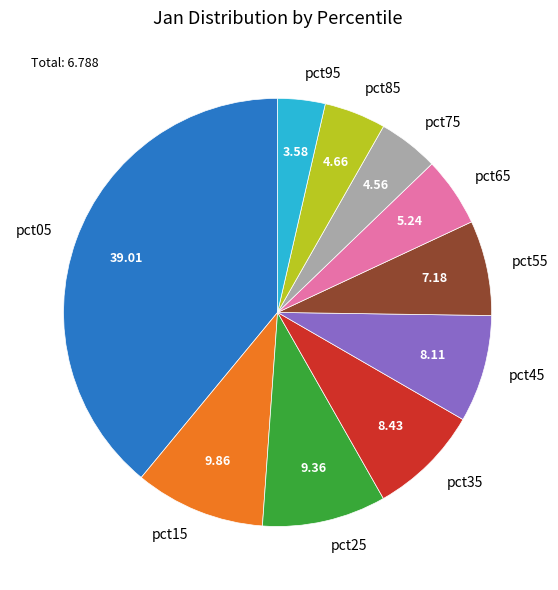

Is there any slice that represents more than half of the pie?

No